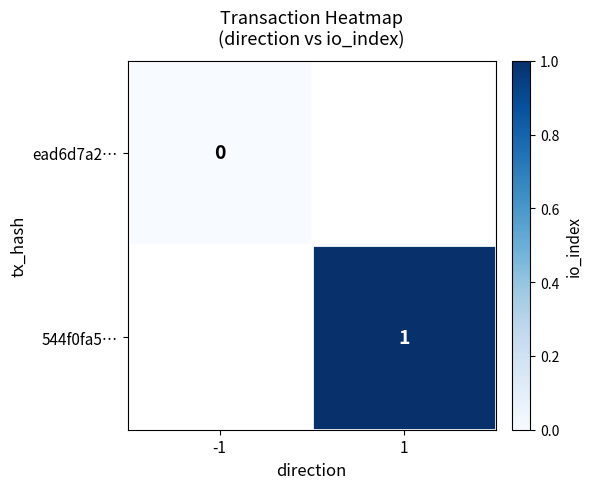

How many categories are shown in the chart?

2